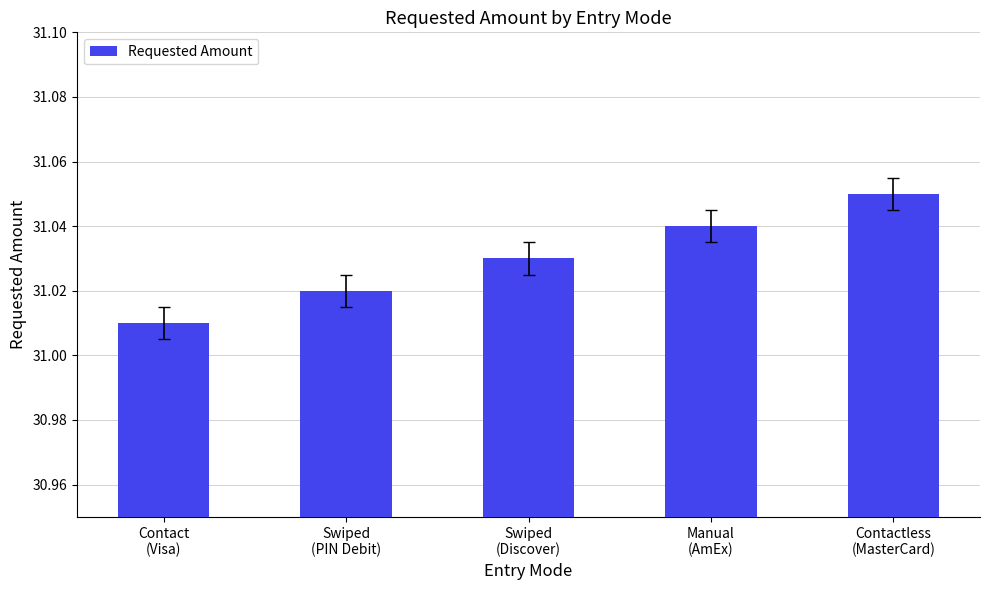

Count the values in the range 31 to 32.

5